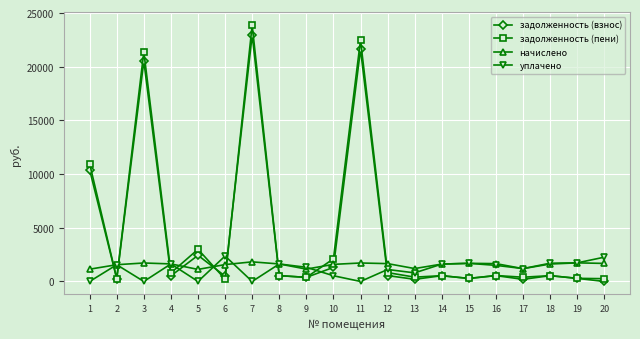

Which series changed the most between 3 and 10?

задолженность (пени)